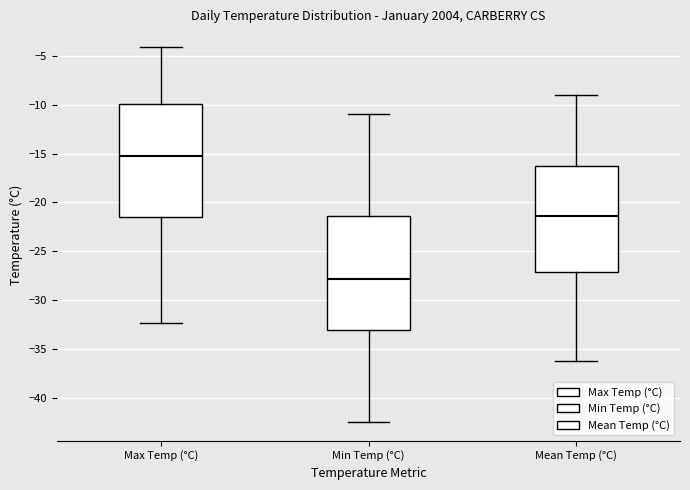

Reading left to right, read every box against the y-axis: the position of its median line, the range the box covers, and the ends of its whiskers. The values are not printed on the chart, so give them approximately, as read against the axis.

Max Temp (°C): median -15.5, box -21.5 to -10.0, whiskers -32.5 to -4.0
Min Temp (°C): median -28.0, box -33.0 to -21.5, whiskers -42.5 to -11.0
Mean Temp (°C): median -21.5, box -27.0 to -16.0, whiskers -36.0 to -9.0